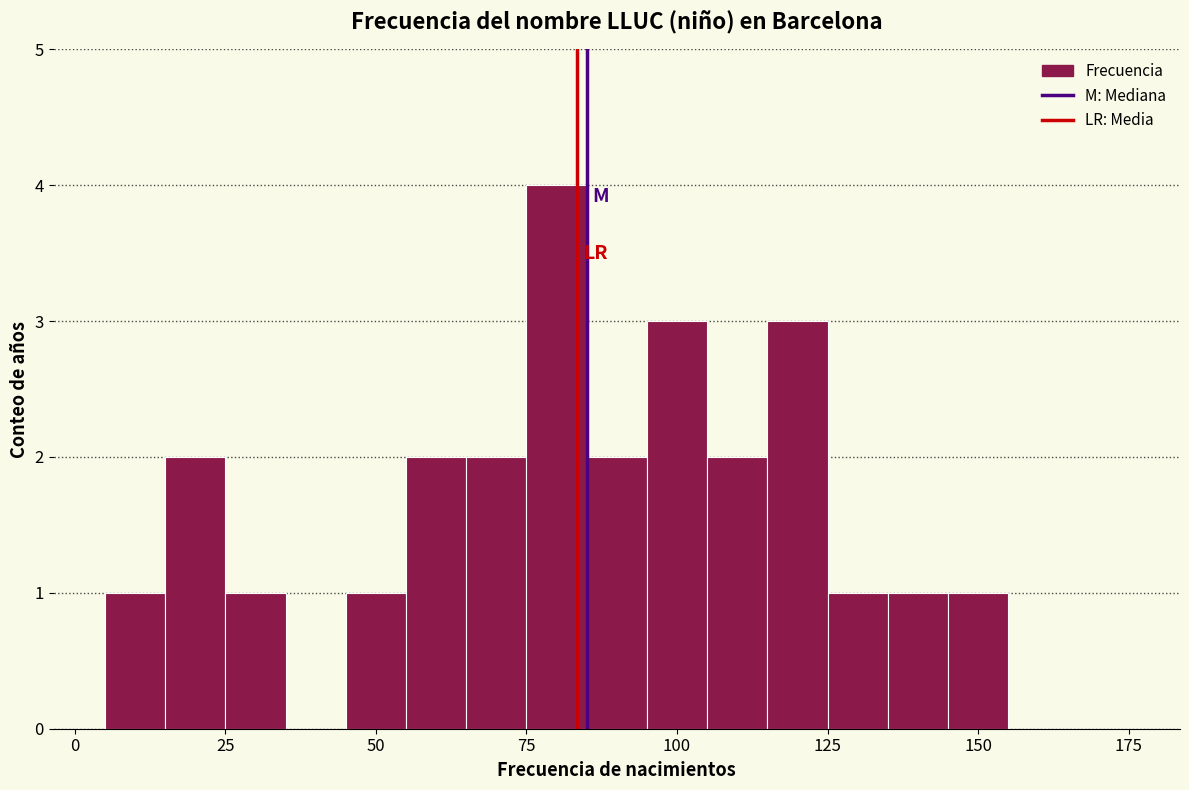

Around what value on the x-axis is the tallest bar? Give the approximate position of its centre, as read against the axis.

80